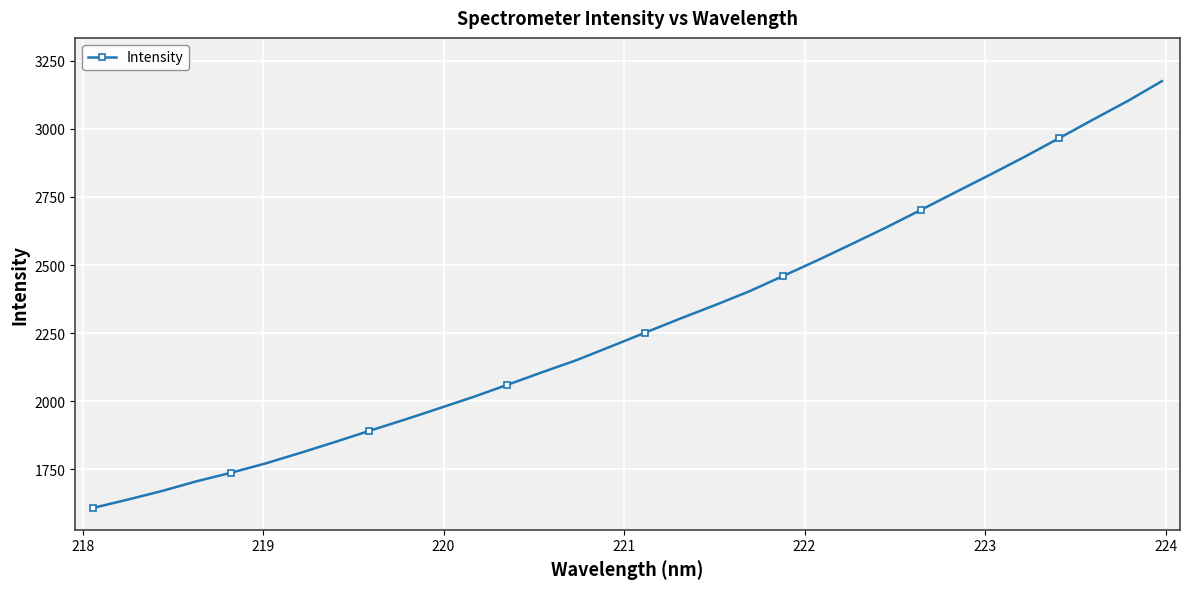

What is the value of the 29th point from the left?

2965.0